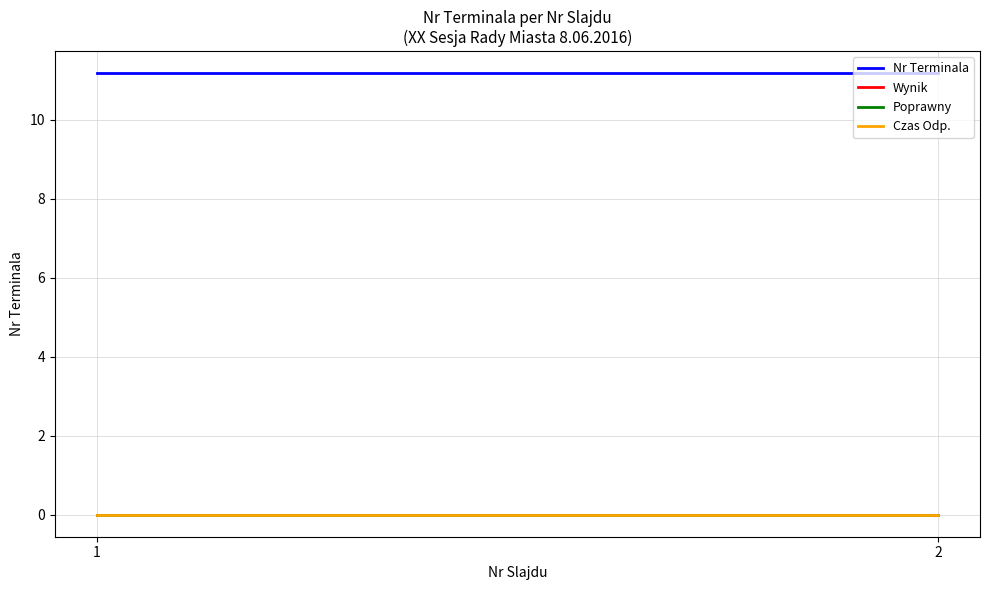

The Nr Terminala series shows 17.1 at 1. True or false?

False